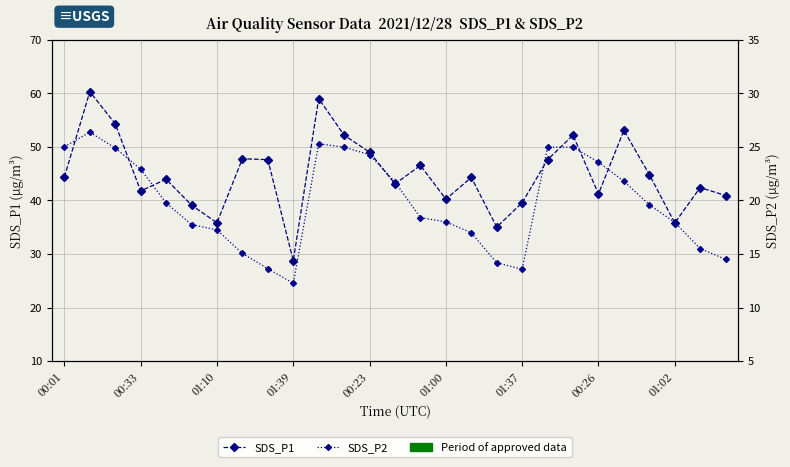

How many data points in SDS_P2 are above 19?

14